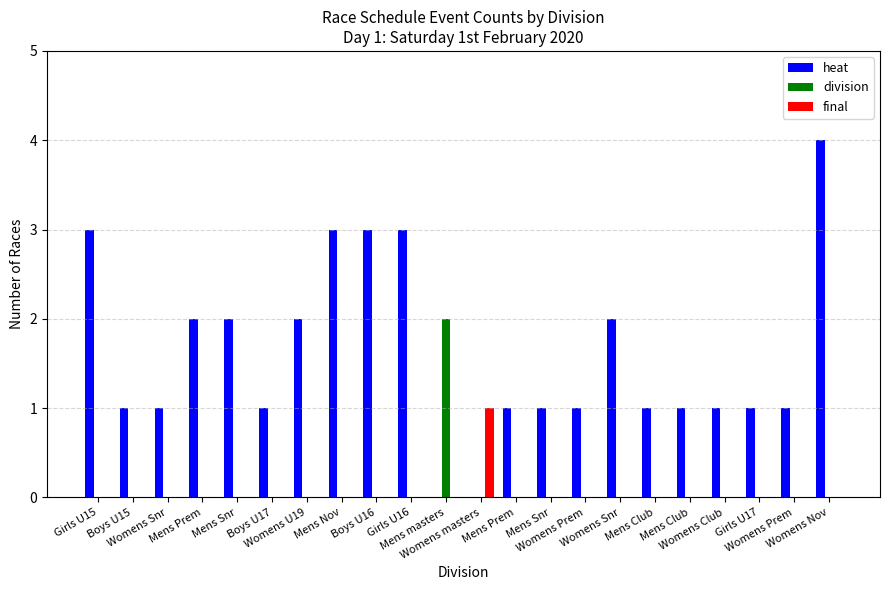

True or false: final has a value of -1 at Boys U16.

False